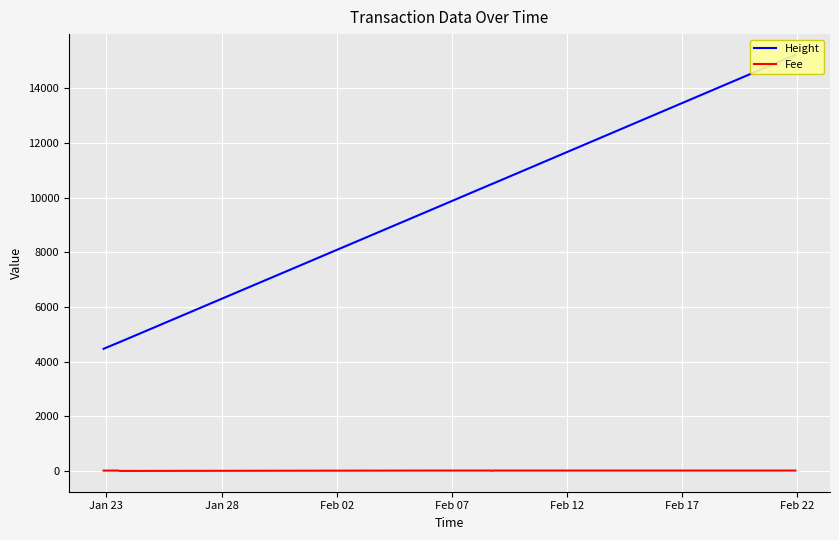

True or false: Fee and Height intersect in this chart.

False